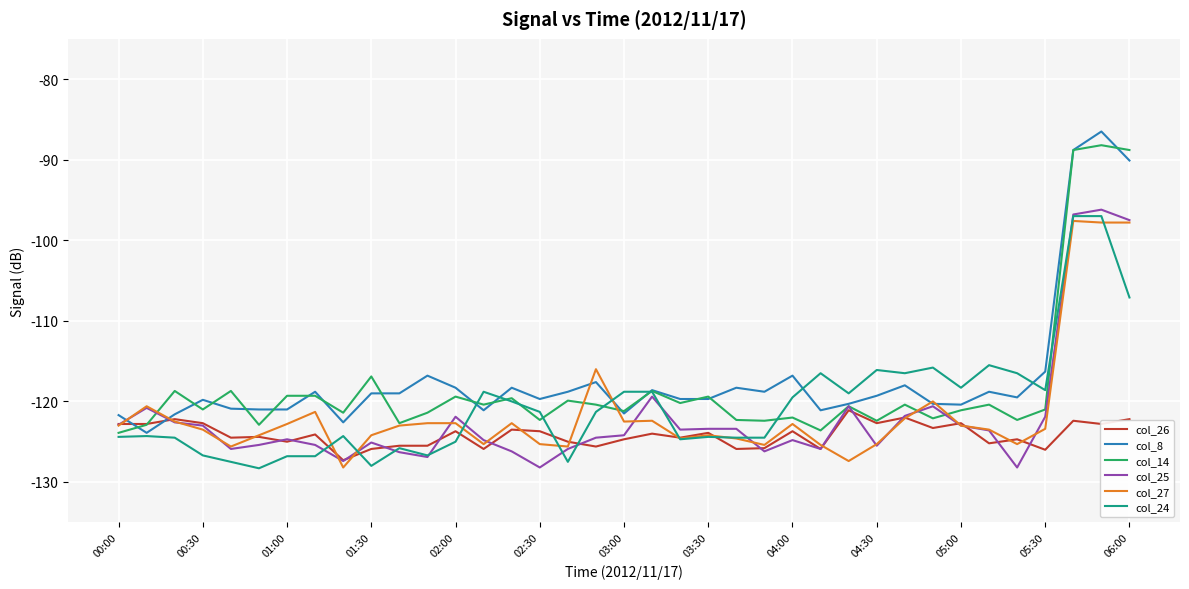

What is the maximum value for col_26?

-121.1